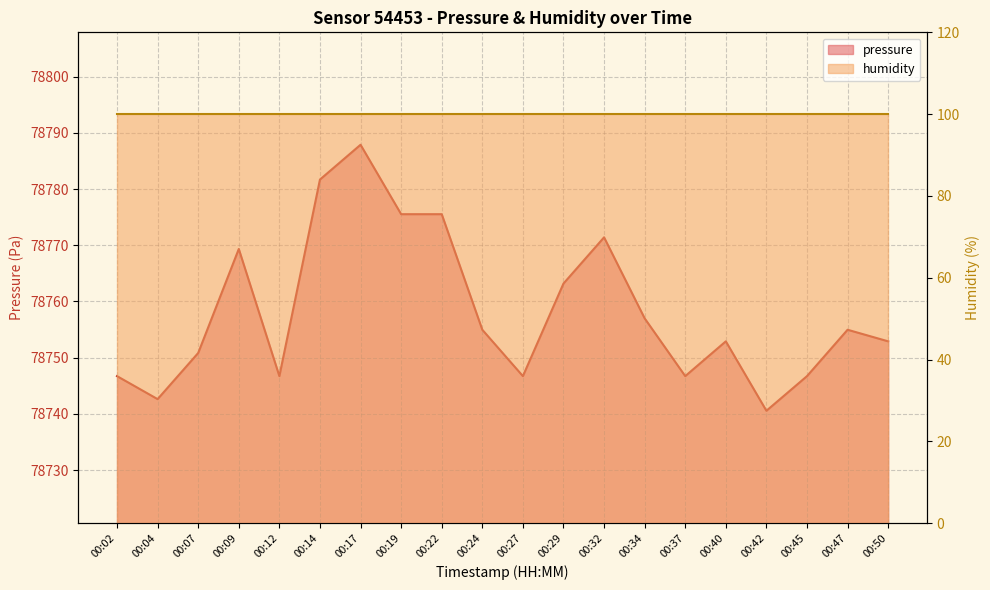

What is the ratio of the value at 00:07 to the value at 00:27?

1.0